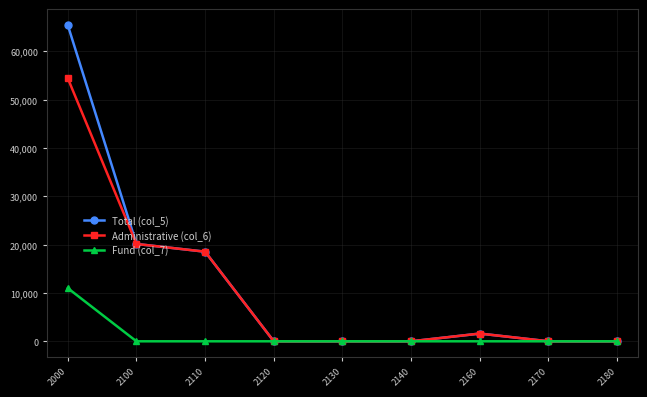

What is the sum of all Total (col_5) values?

105690.4